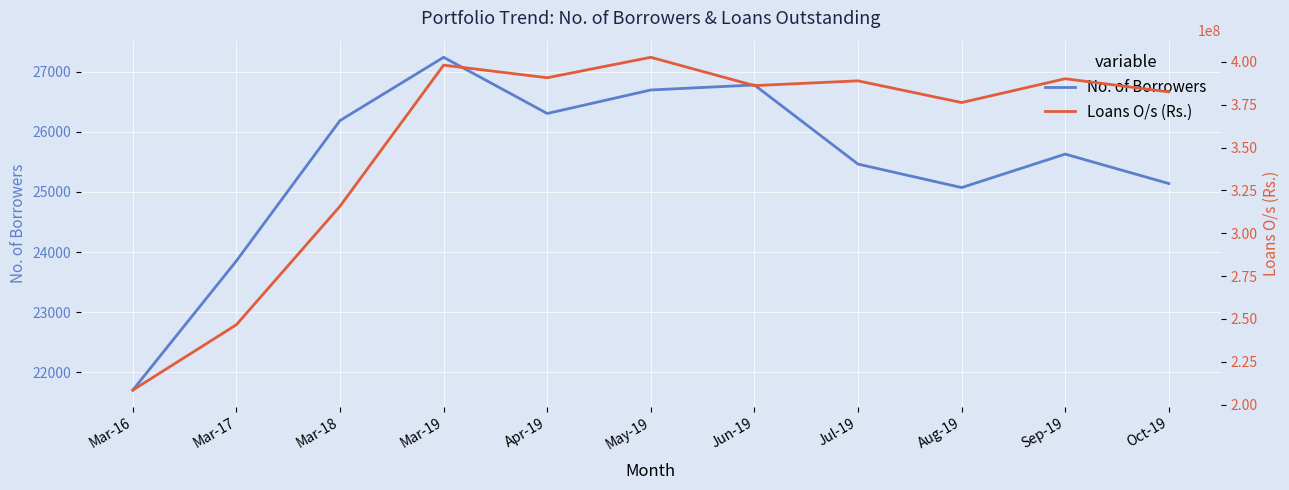

At which label does Loans O/s (Rs.) first exceed 386171255?

Mar-19